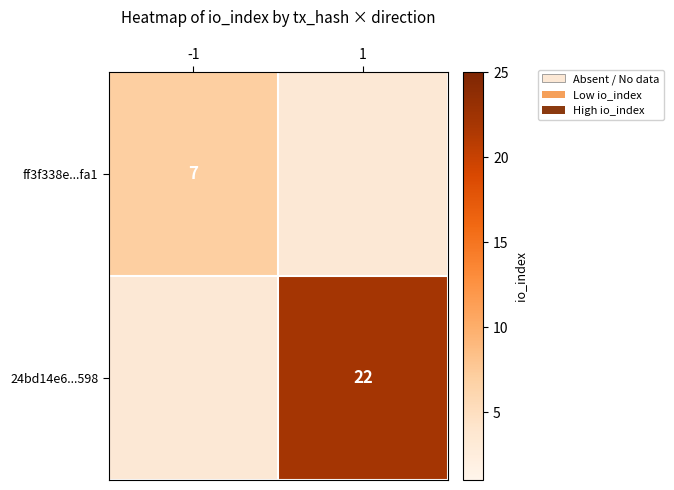

The value of ff3f338e...fa1 at -1 is 3.7. True or false?

False